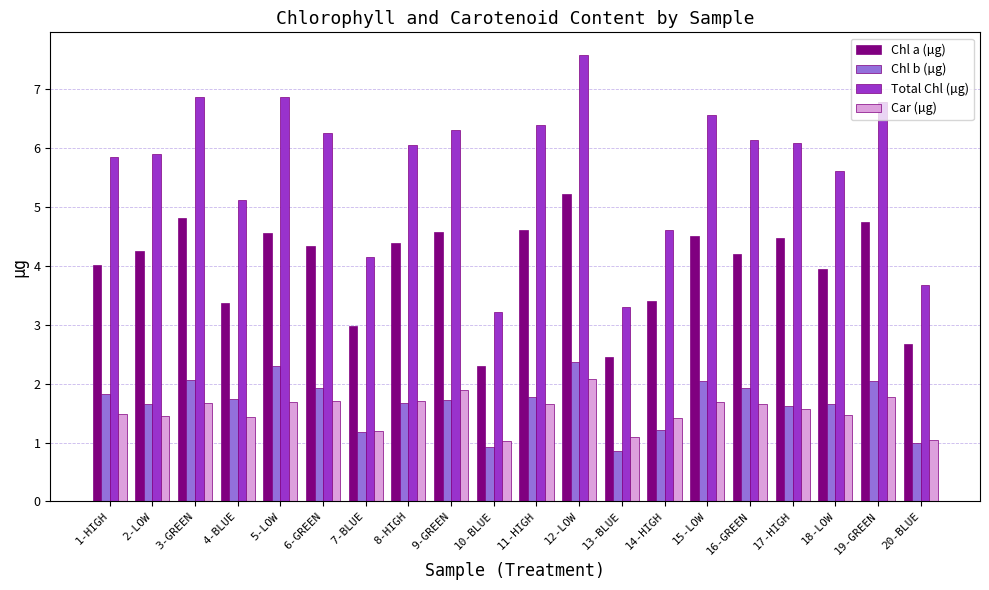

What is the difference between the Chl b (µg) values at 12-LOW and 9-GREEN?

0.6